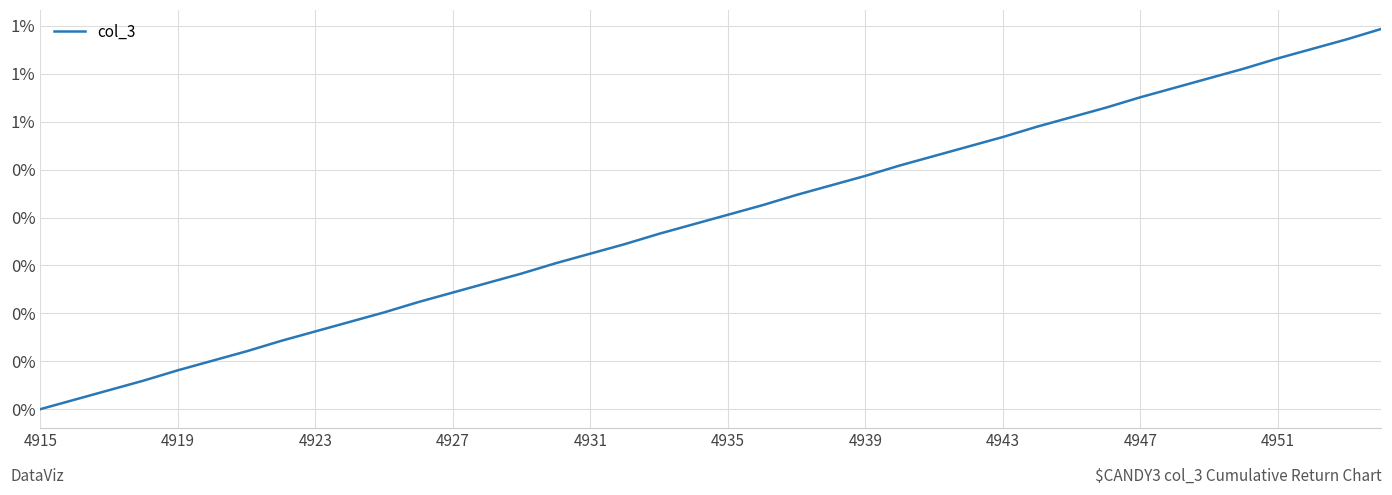

Does the chart have visible grid lines?

Yes